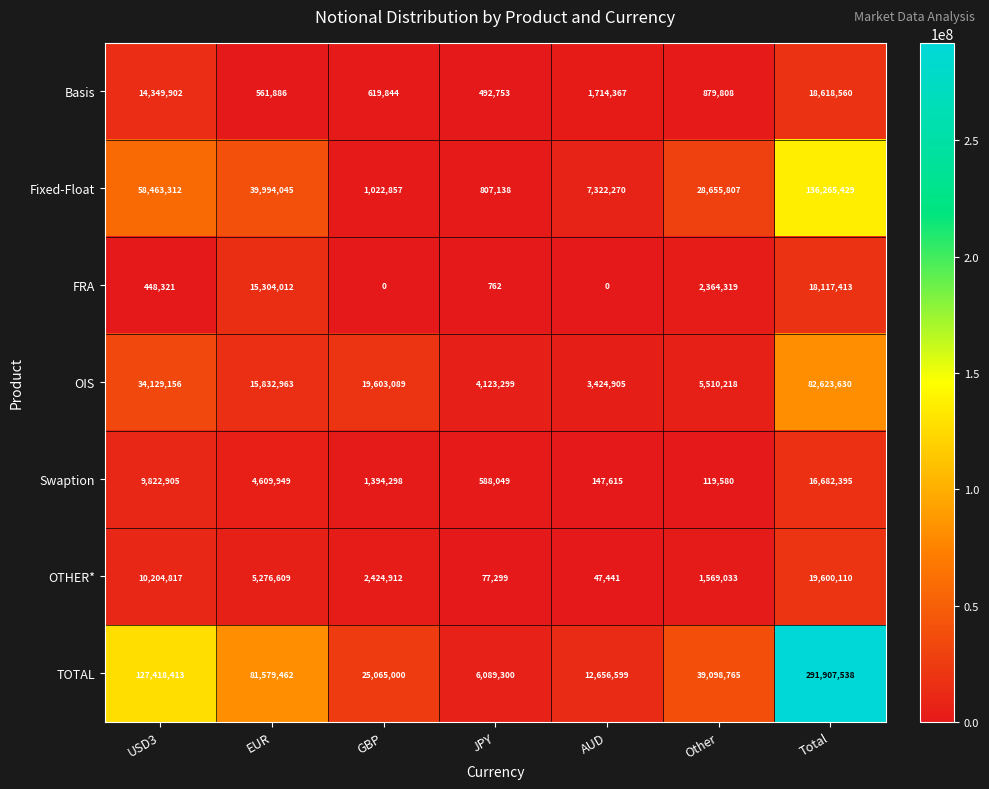

What is the average value of the Swaption series?

4766399